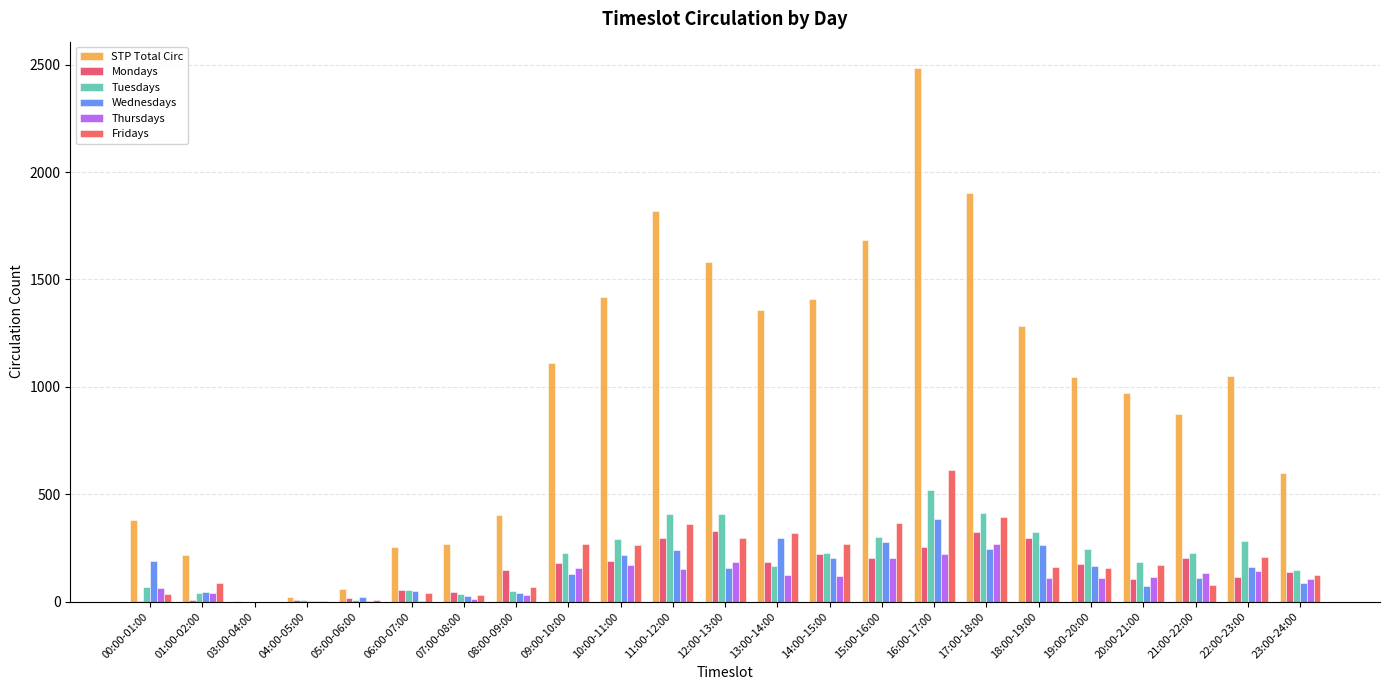

The Wednesdays series shows 129 at 09:00-10:00. True or false?

True